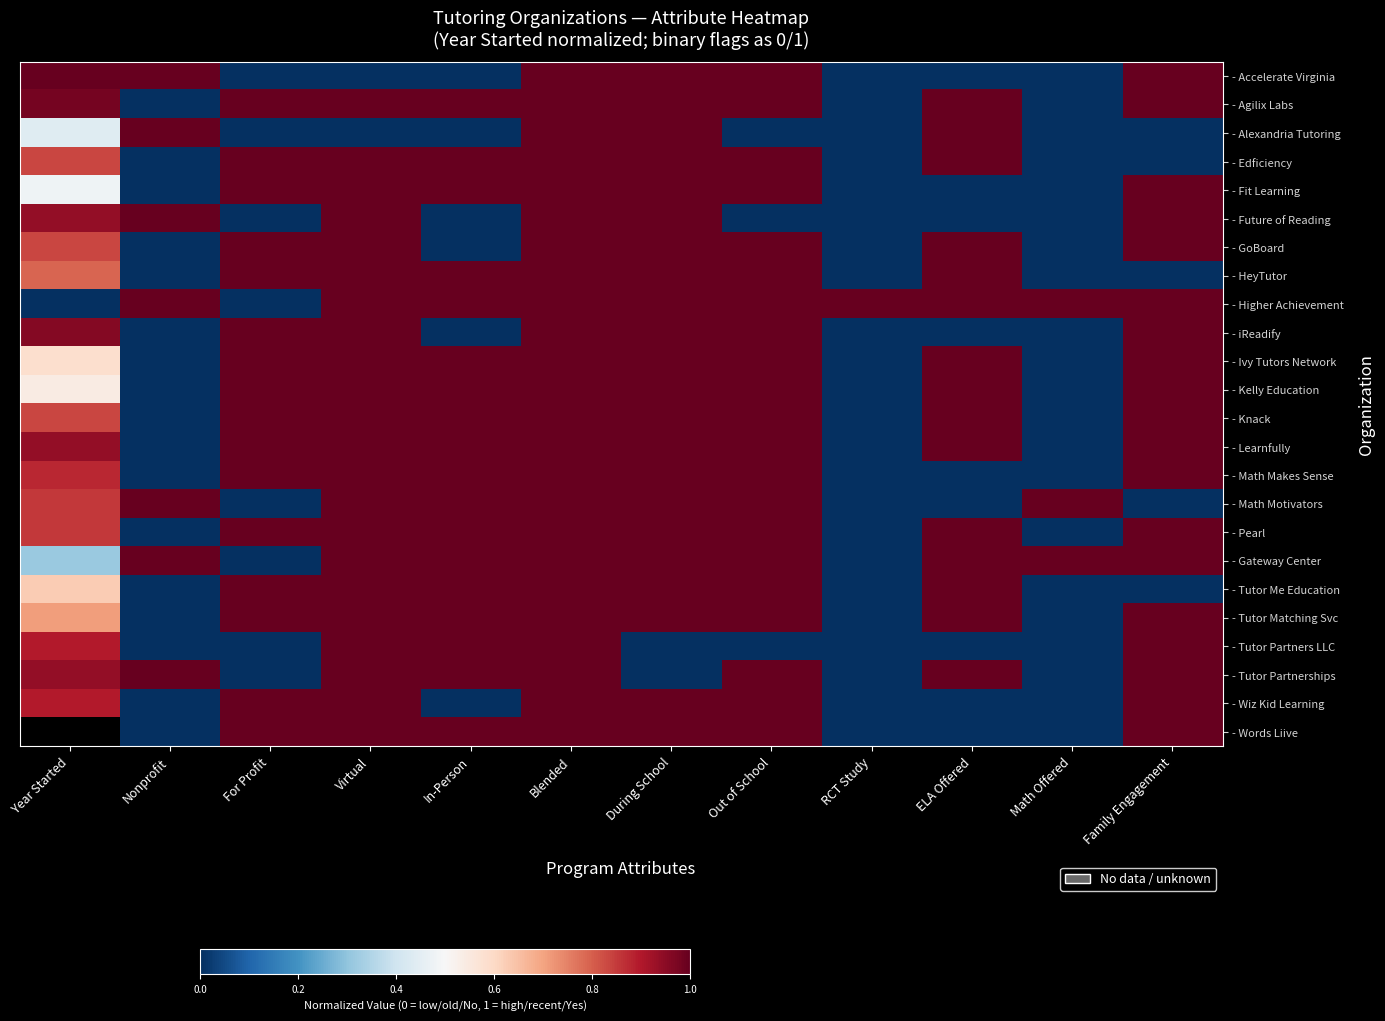

List the series in order of their peak value, lowest first.

- Accelerate Virginia, - Agilix Labs, - Alexandria Tutoring, - Edficiency, - Fit Learning, - Future of Reading, - GoBoard, - HeyTutor, - Higher Achievement, - iReadify, - Ivy Tutors Network, - Kelly Education, - Knack, - Learnfully, - Math Makes Sense, - Math Motivators, - Pearl, - Gateway Center, - Tutor Me Education, - Tutor Matching Svc, - Tutor Partners LLC, - Tutor Partnerships, - Wiz Kid Learning, - Words Liive